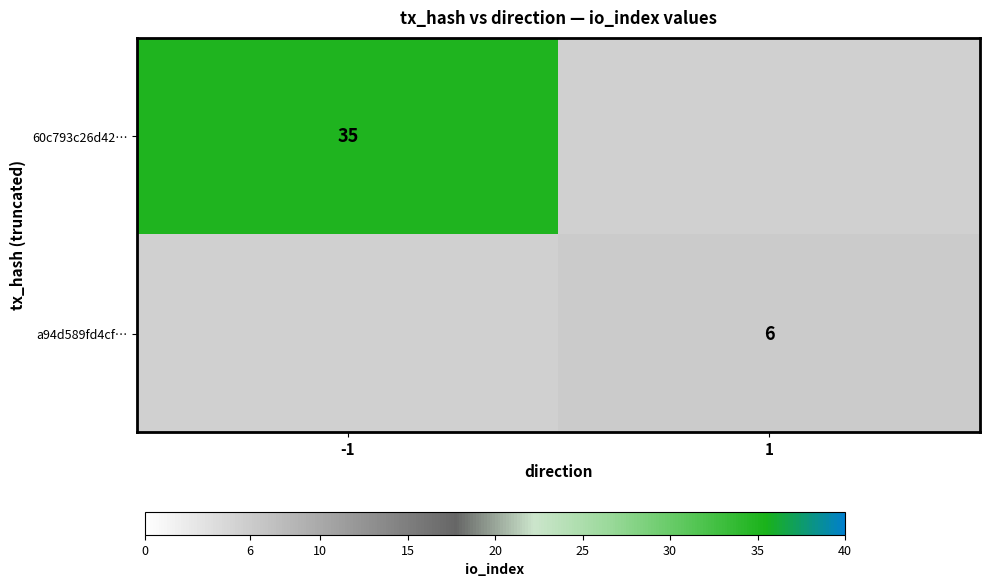

The value of a94d589fd4cf… at 1 is 6. True or false?

True